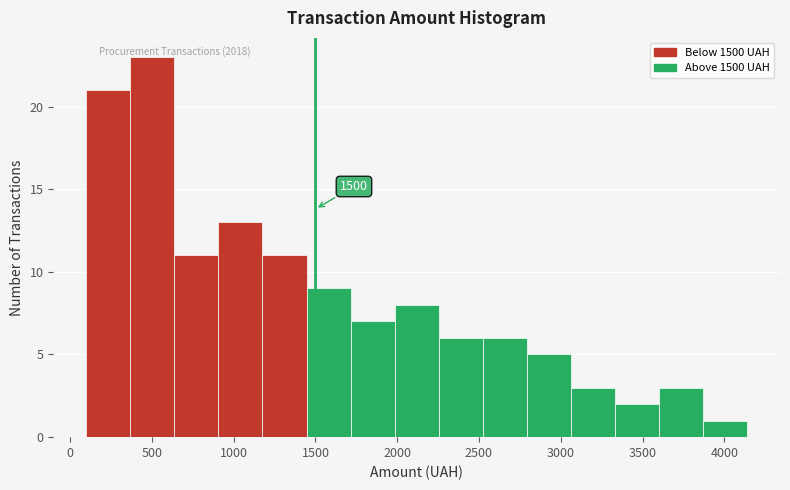

Which range on the x-axis has the tallest bar?

350 to 650